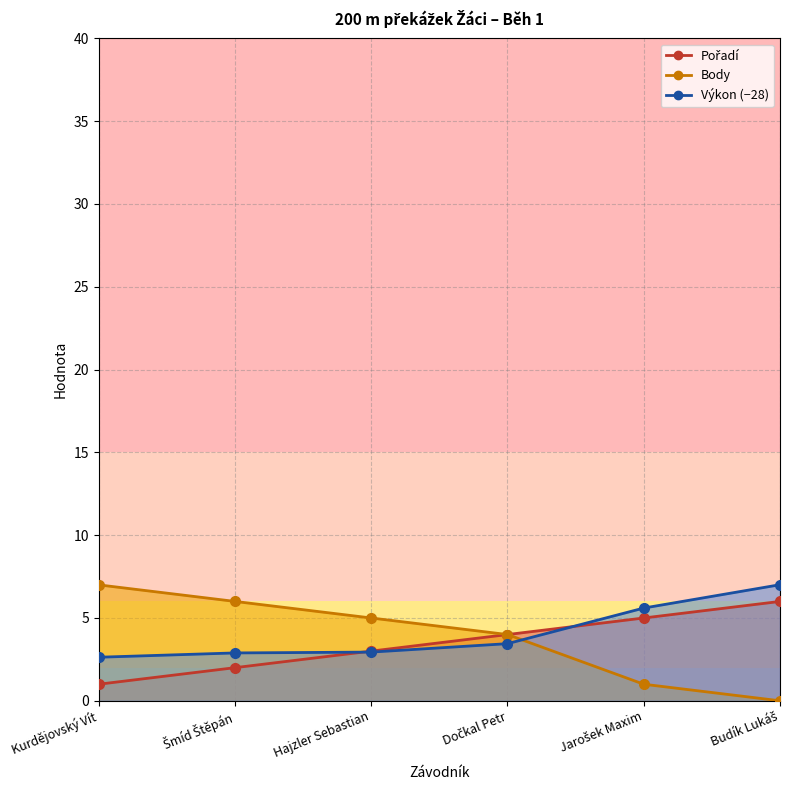

What are all the series names shown in the legend?

Pořadí, Výkon, Body